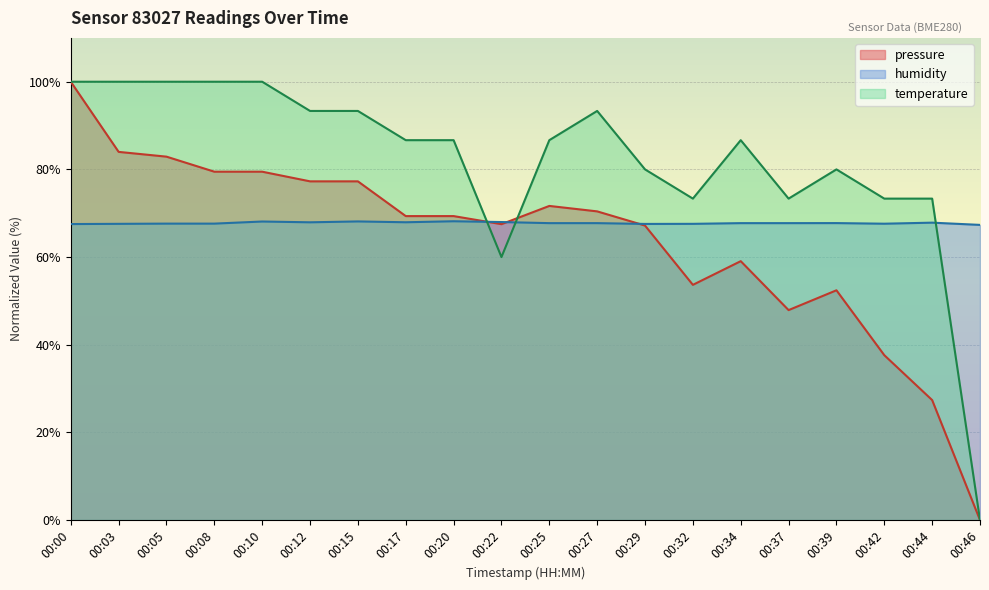

What is the value of the humidity point at the 11th from the left?

67.7